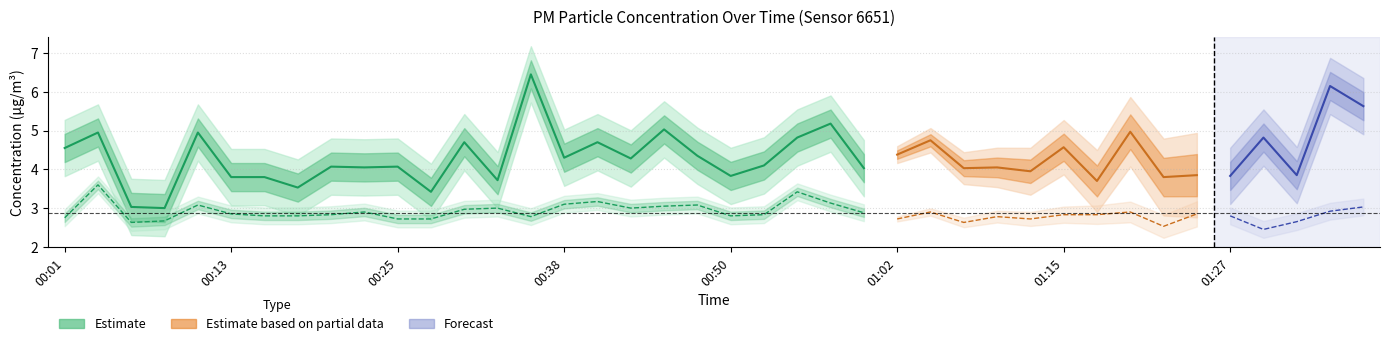

In P1, how many points are lower than both neighbors (excluding endpoints)?

15